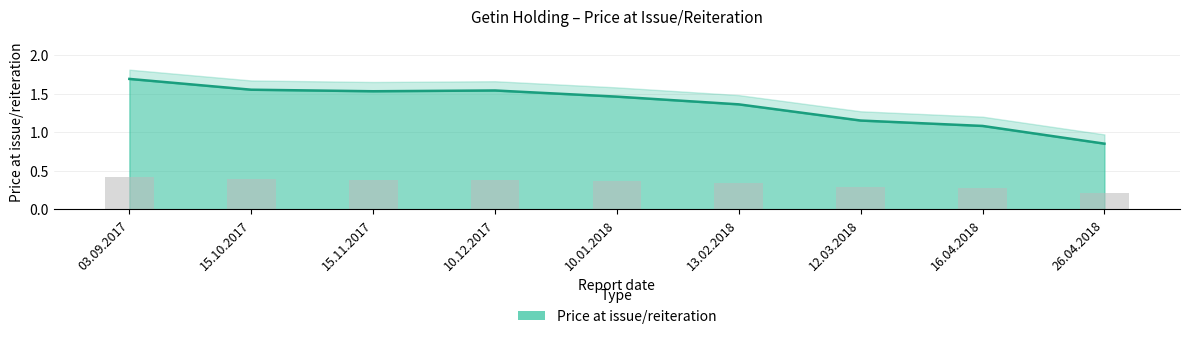

The value at 16.04.2018 is 0.4. True or false?

False